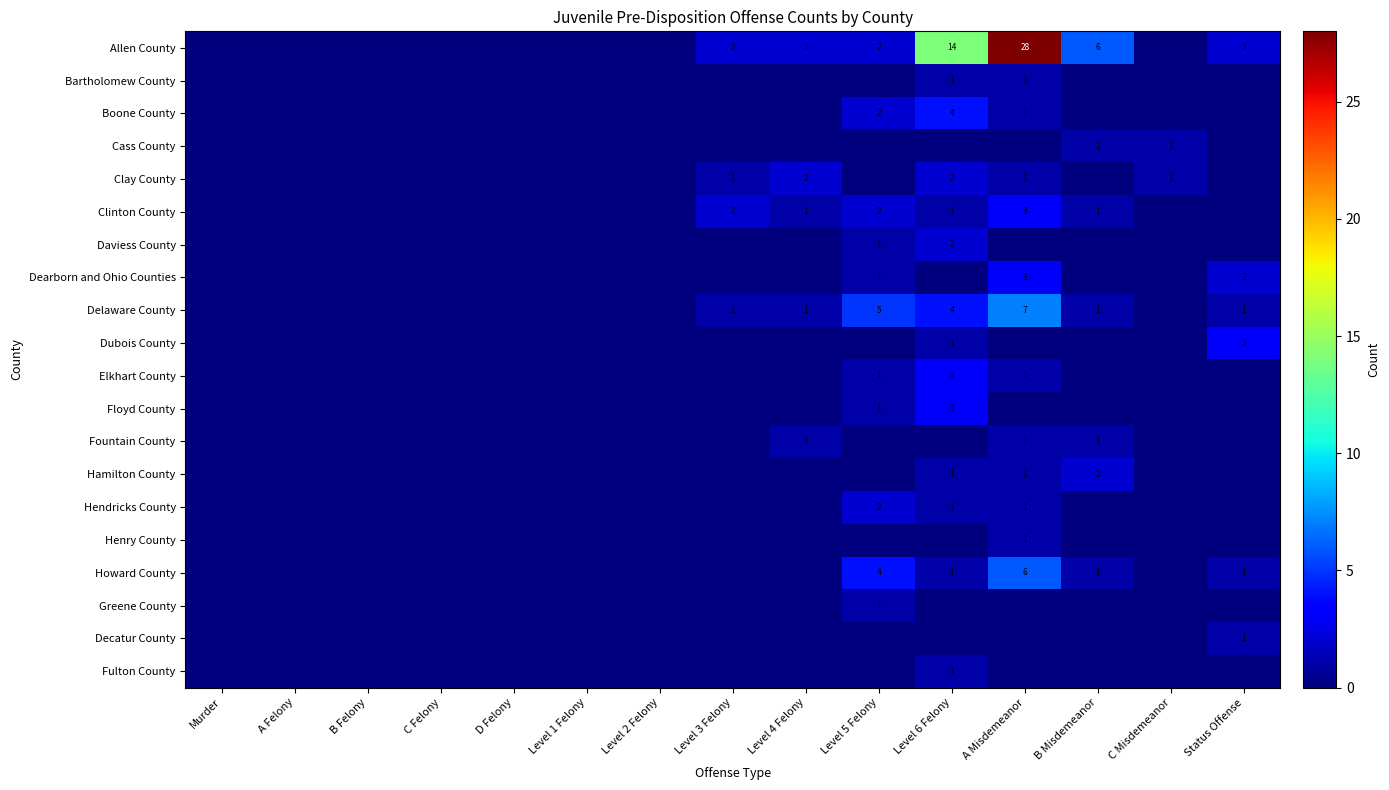

Between A Misdemeanor and Level 4 Felony, which is larger?

A Misdemeanor